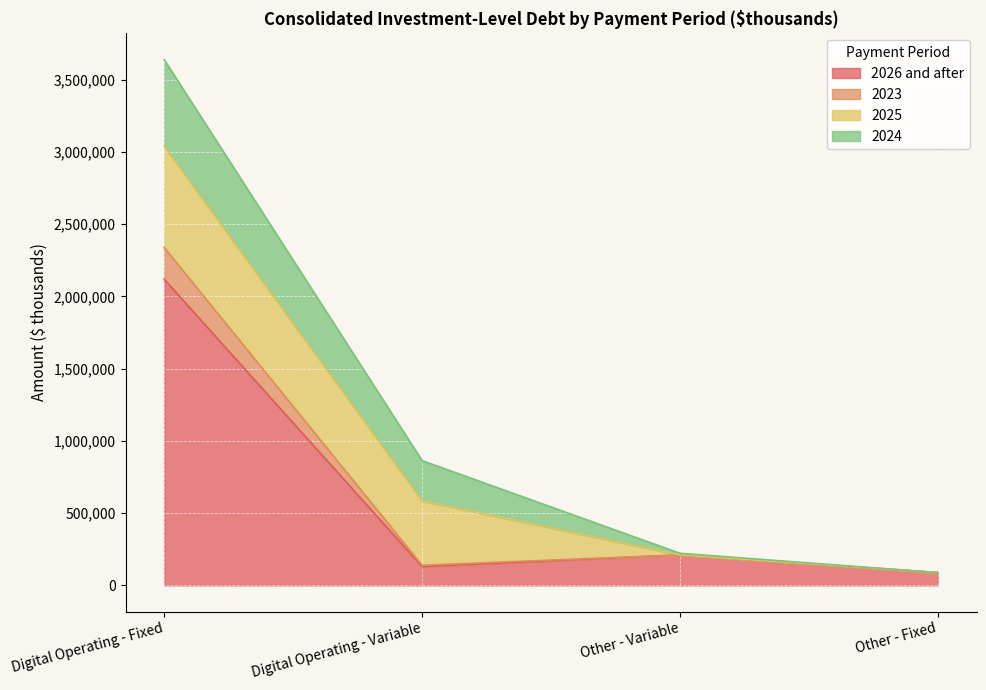

At which category is the sum across all series the highest?

Digital Operating - Fixed